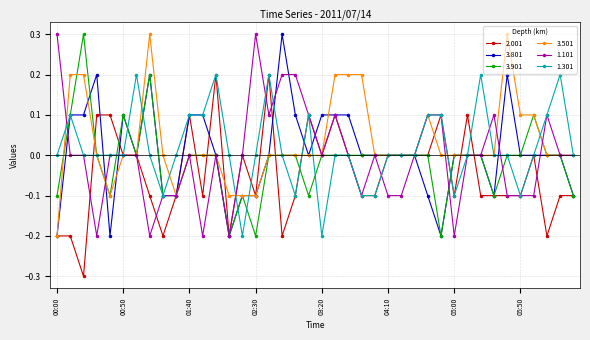

True or false: 1.301 and 3.801 intersect in this chart.

True